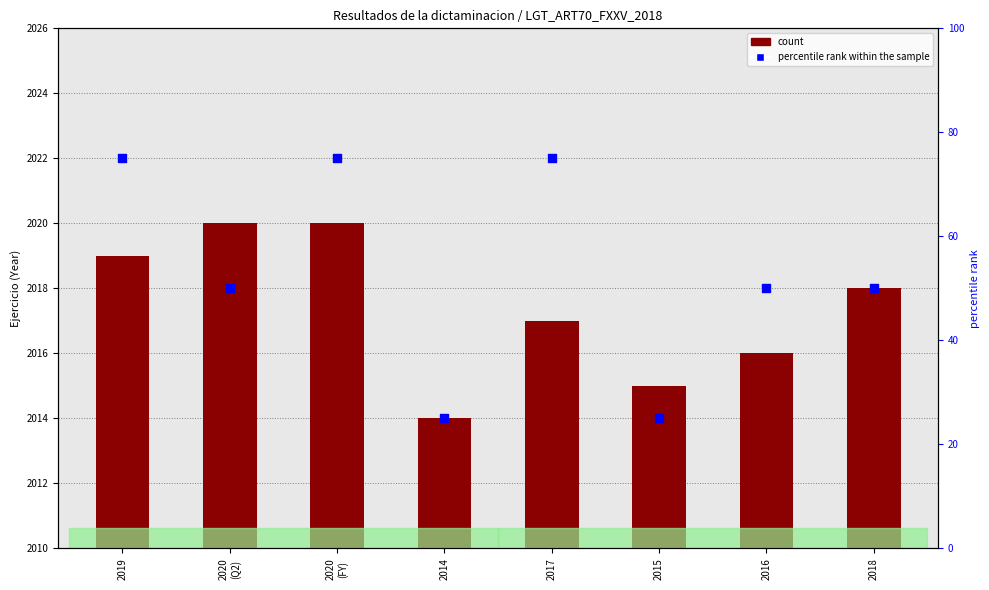

Which series contains the lowest Y value?

count